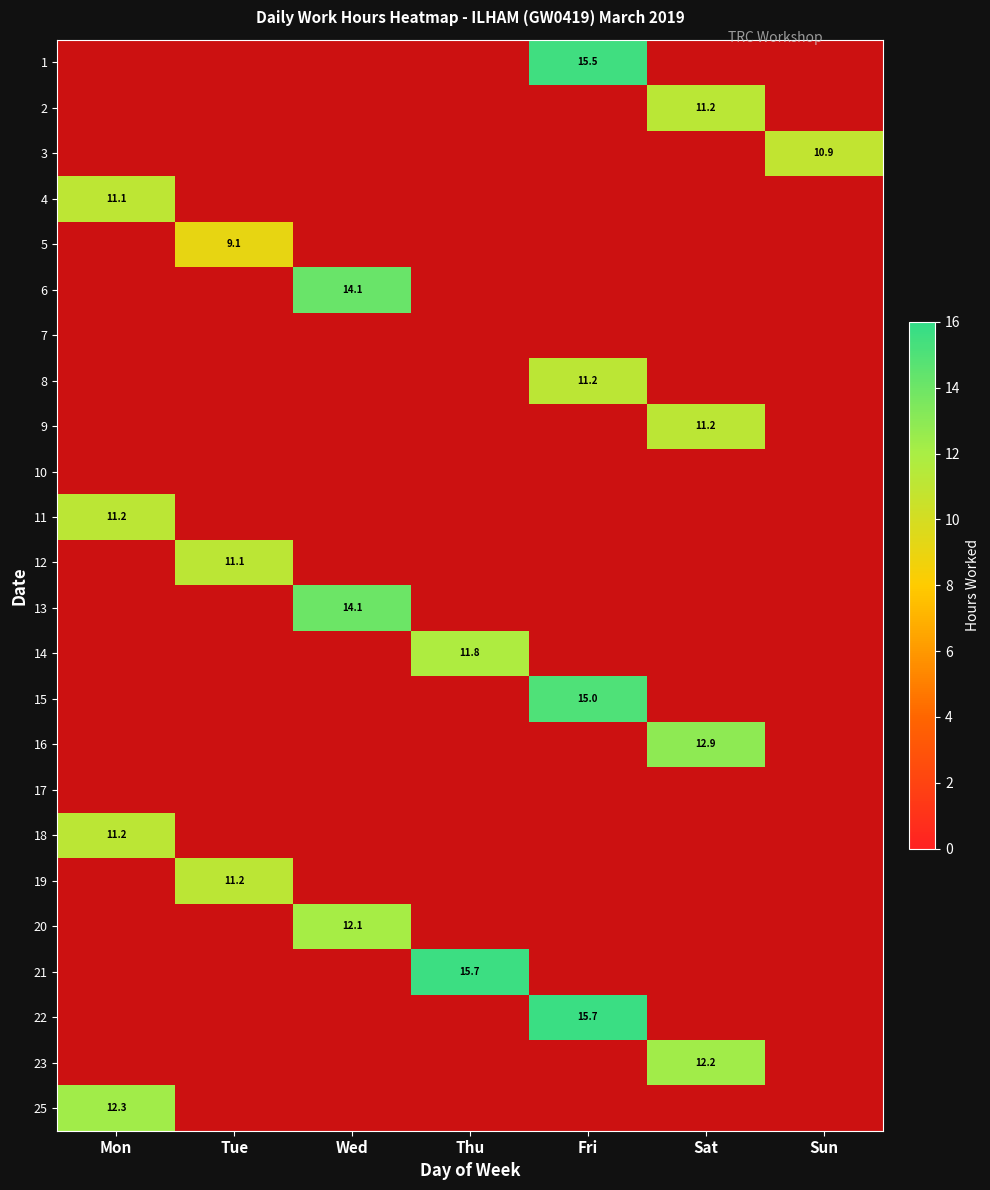

At which category does the chart reach its minimum across all series?

Tue